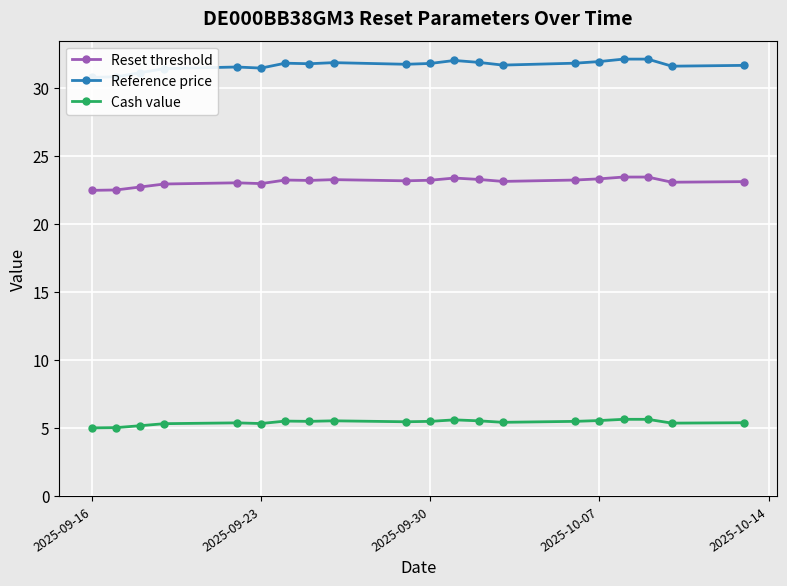

What are all the series names shown in the legend?

Reset threshold, Reference price, Cash value